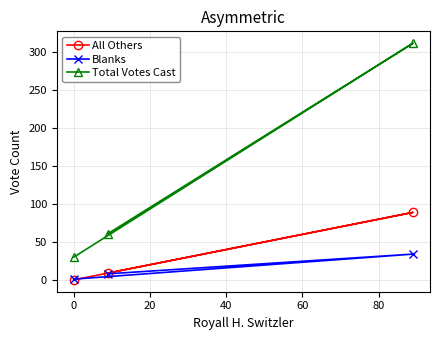

What is the maximum value shown in the chart?

312